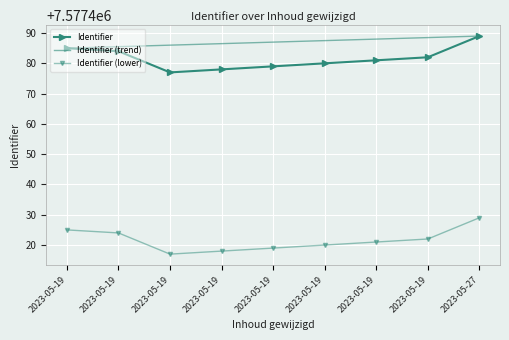

Which category has the lowest value in the Identifier (lower) series?

2023-05-19